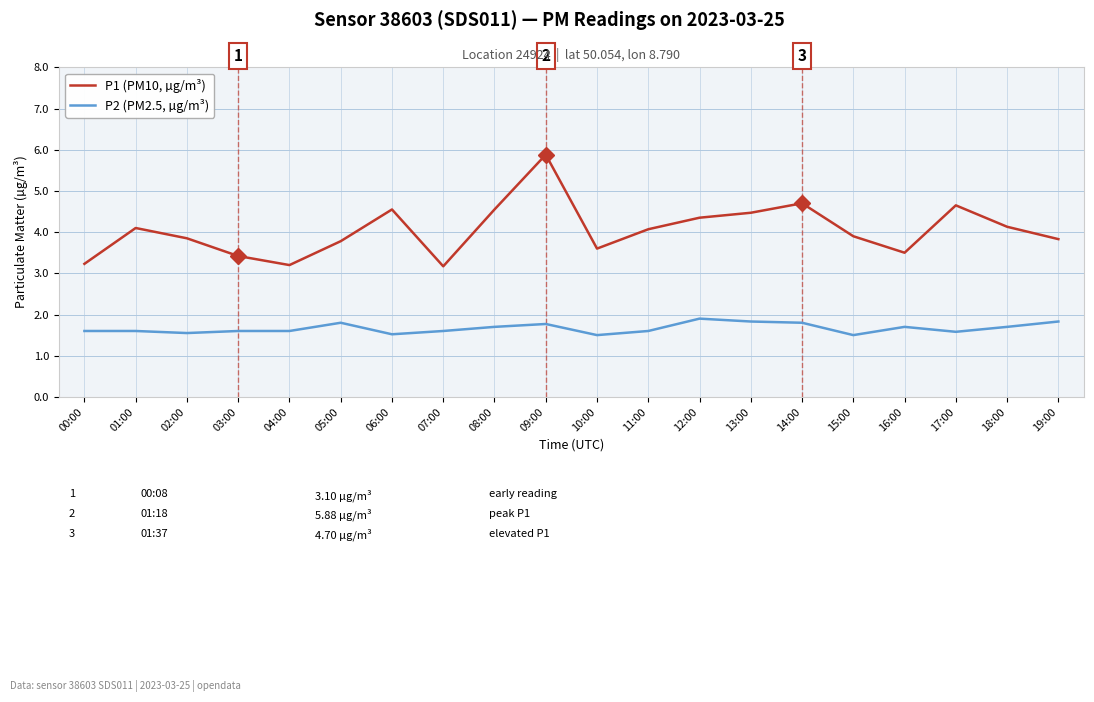

What is the difference between the maximum and minimum values in the P2 (PM2.5, µg/m³) series?

0.4